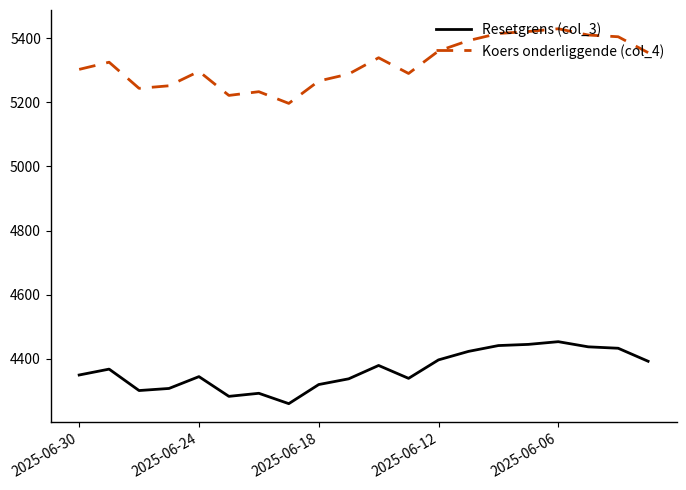

True or false: Resetgrens (col_3) and Koers onderliggende (col_4) intersect in this chart.

False